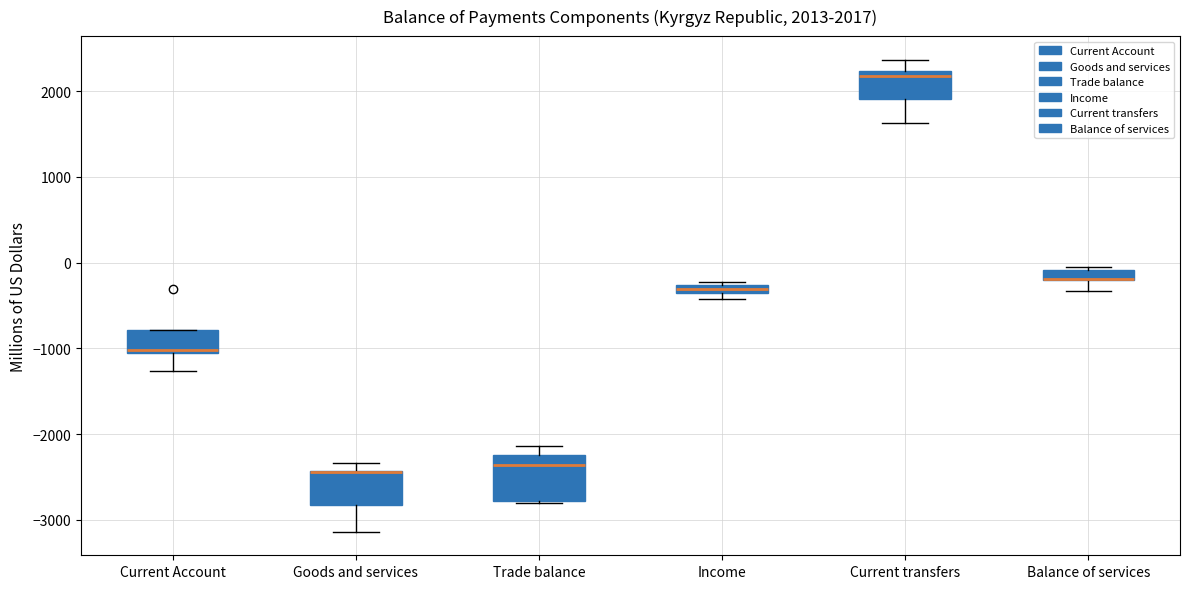

Comparing the boxes themselves (not the whiskers), which one is the tallest?

Trade balance